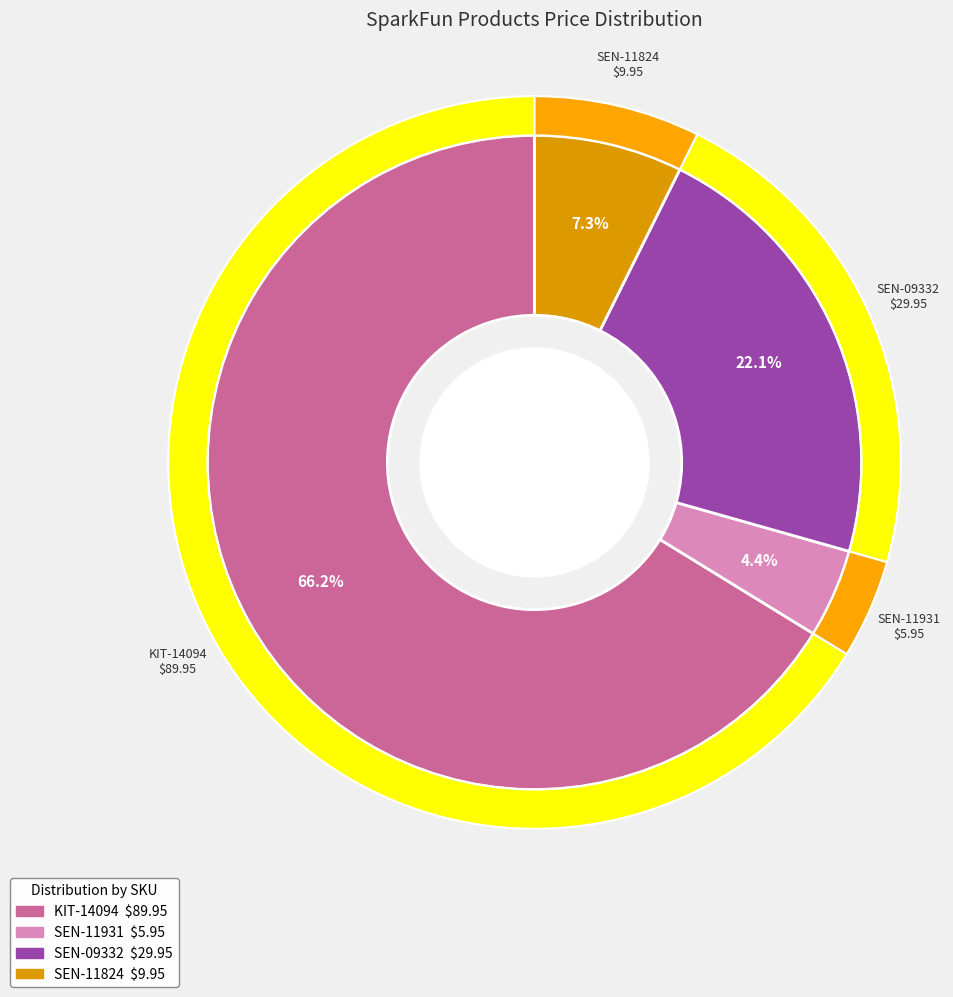

To the nearest percent, what is the difference between the largest and smallest slice percentages?

62%